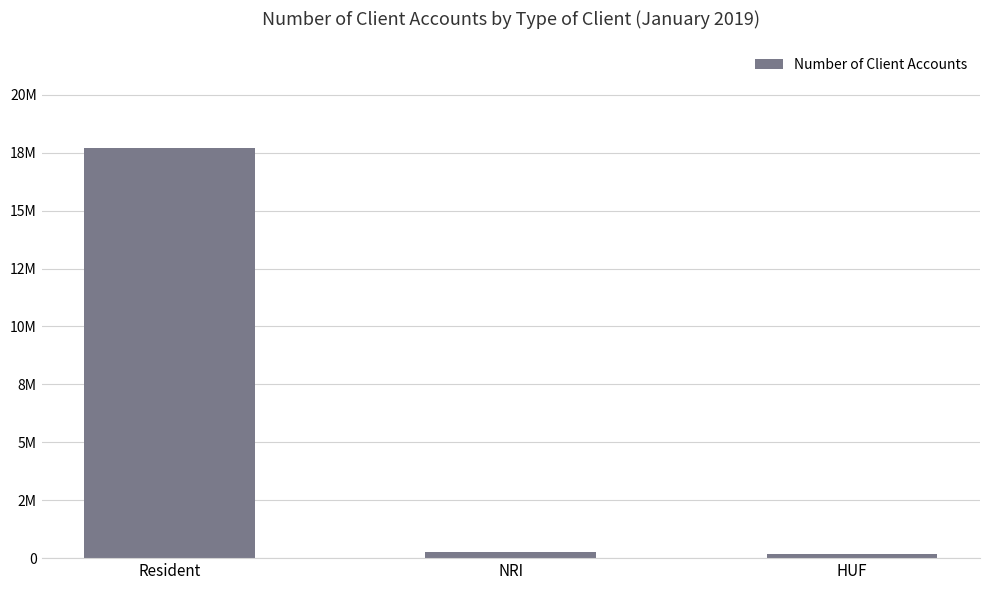

Which category has the lowest value across all series?

HUF